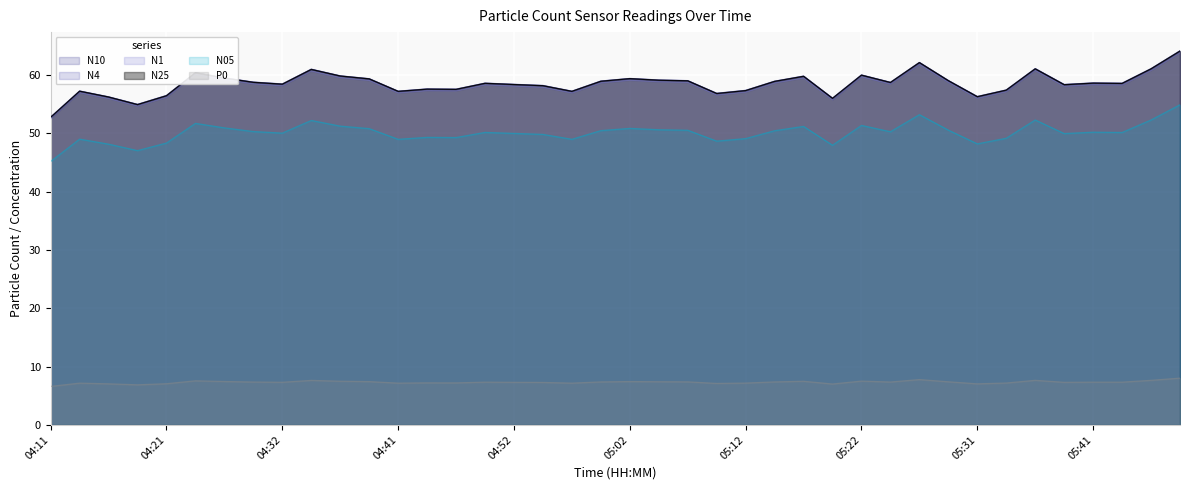

Between 04:49 and 04:59, which series saw the biggest shift?

N10